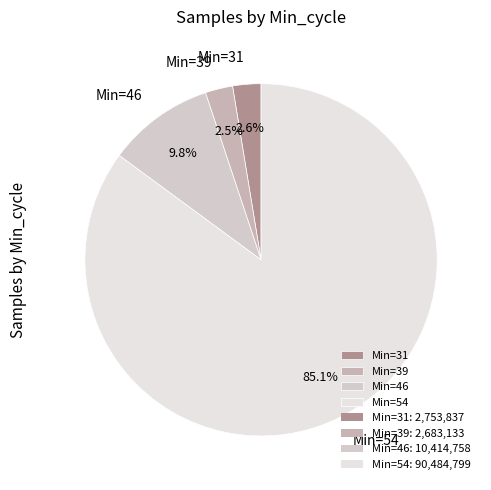

Is the sum of Min=39 and Min=31 greater than half?

No